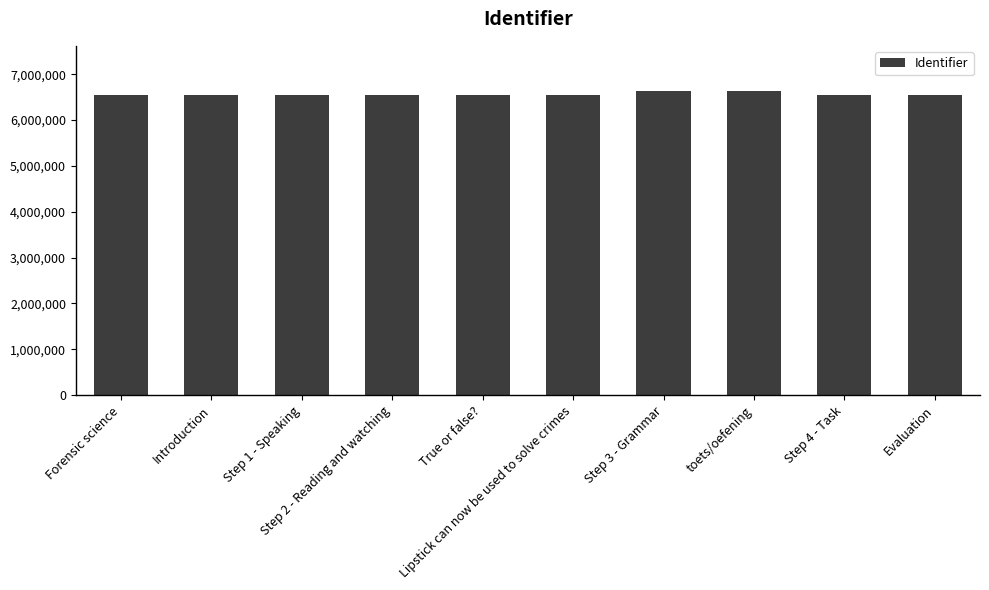

Is it true that the value at Step 3 - Grammar is 6625616?

True